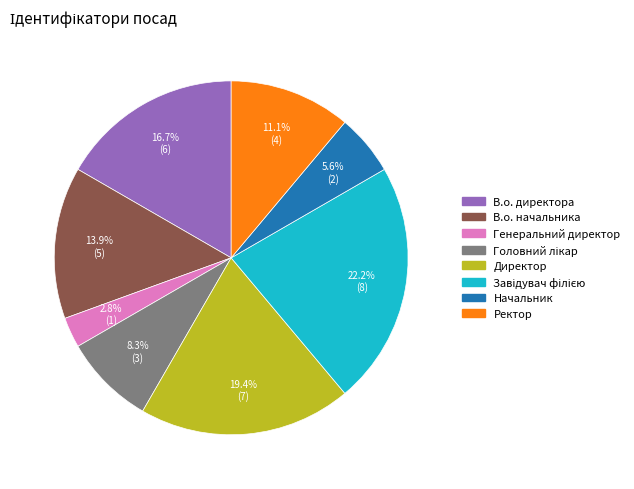

Which has a higher value, Ректор or Начальник?

Ректор